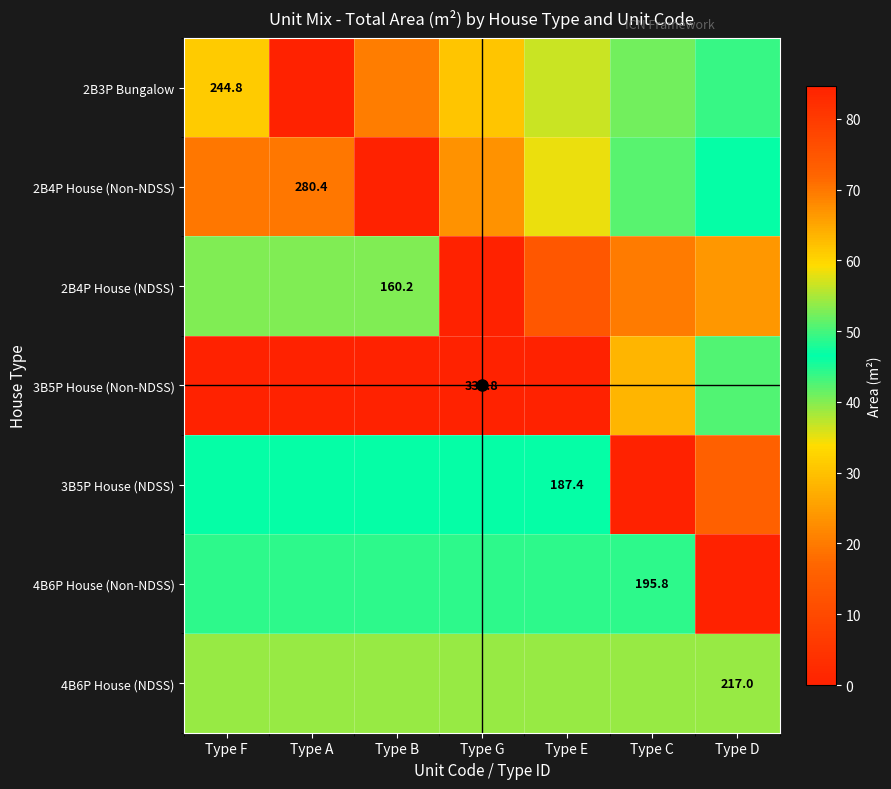

How many data points in 2B3P Bungalow are less than 36?

3